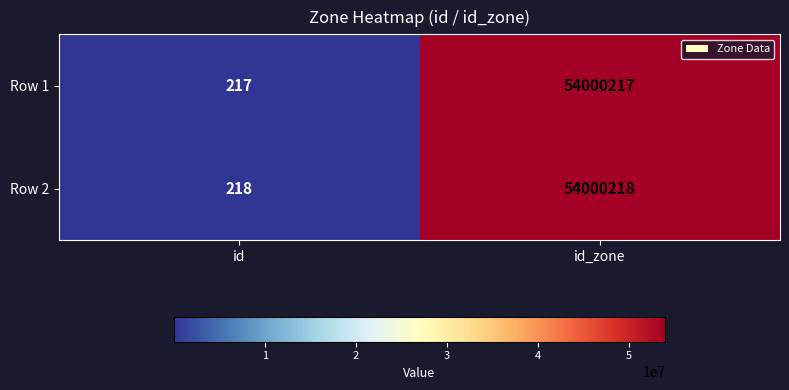

What is the spread (max minus min) of values at id_zone?

1